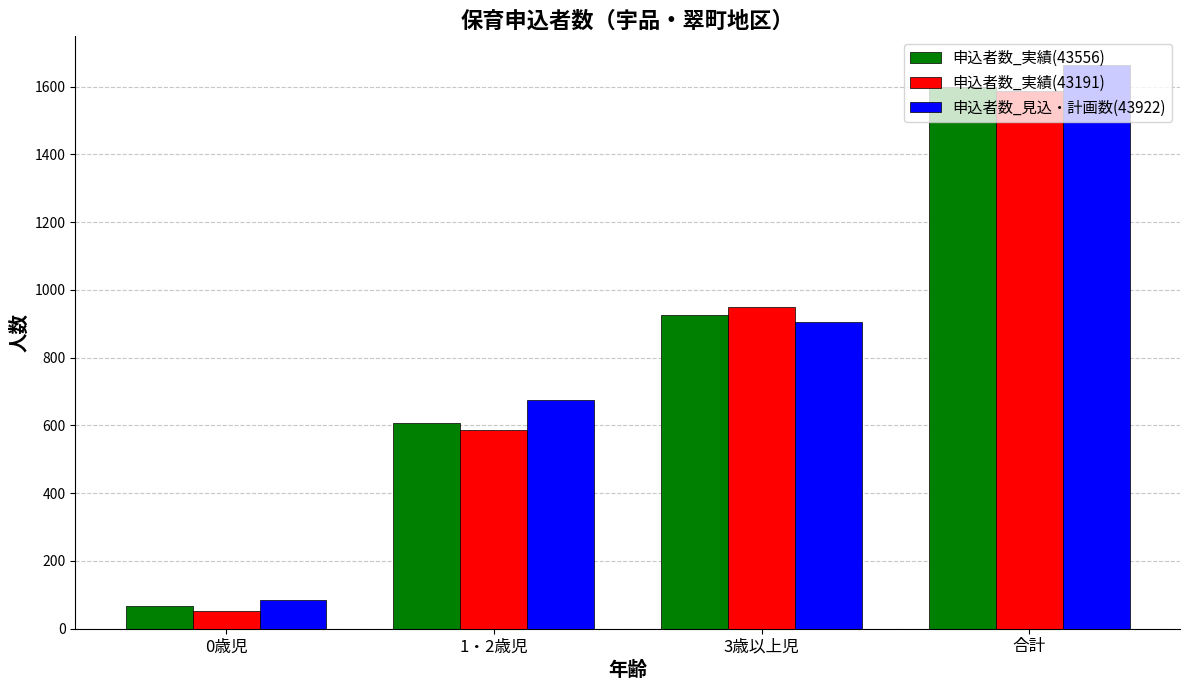

What is the approximate value of 申込者数_実績(43556) at 3歳以上児?

926